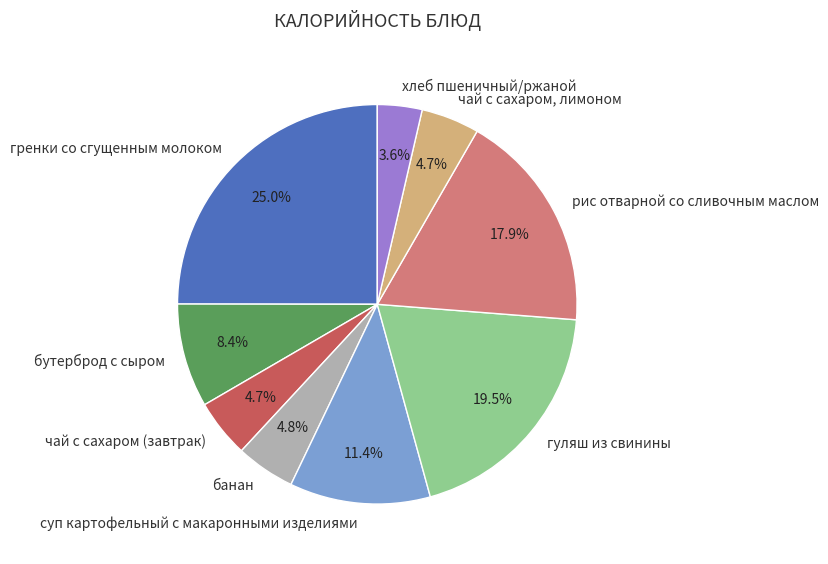

Approximately how many times larger is the value at гуляш из свинины compared to хлеб пшеничный/ржаной?

5.4